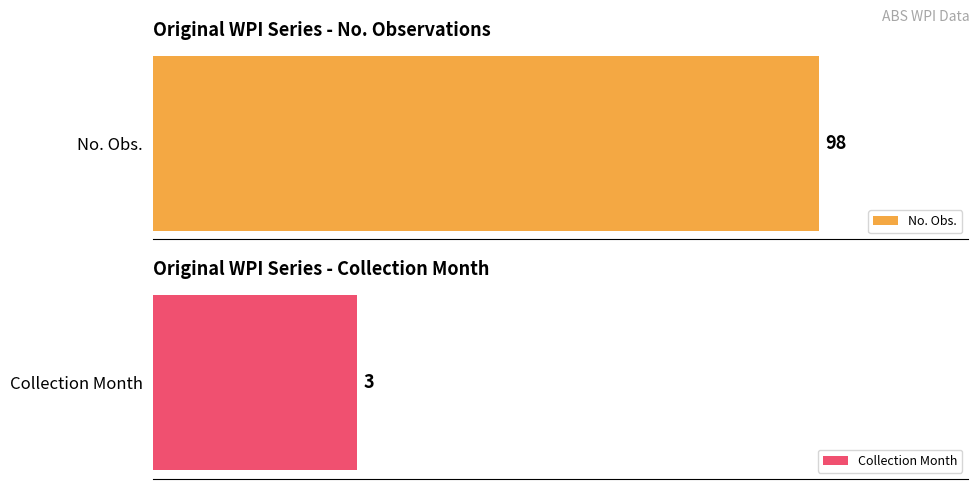

Rank the series by their maximum value, from lowest to highest.

Collection Month, No. Obs.